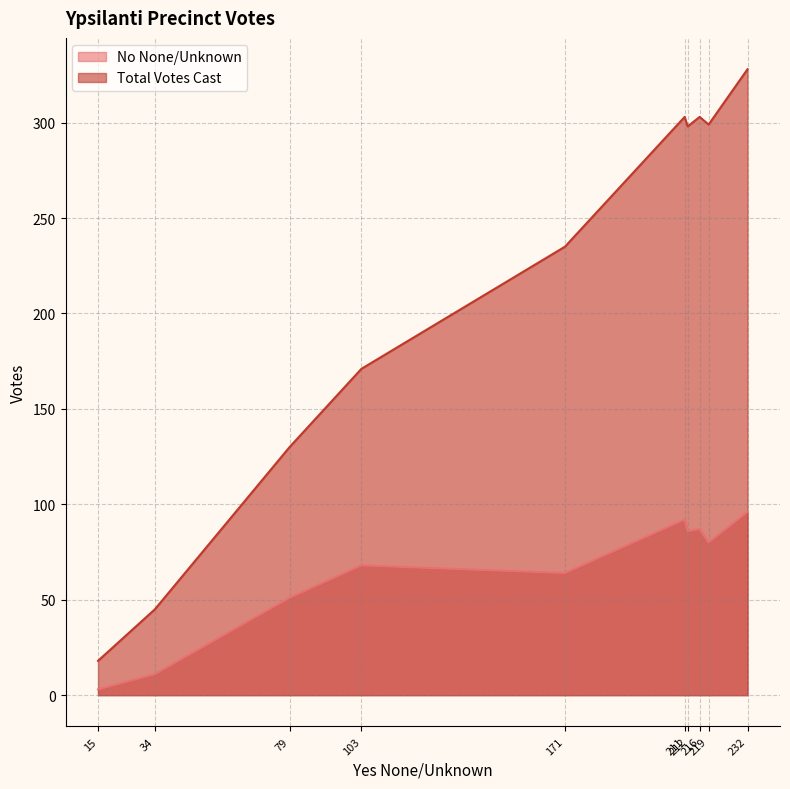

What are all the series names shown in the legend?

No None/Unknown, Total Votes Cast